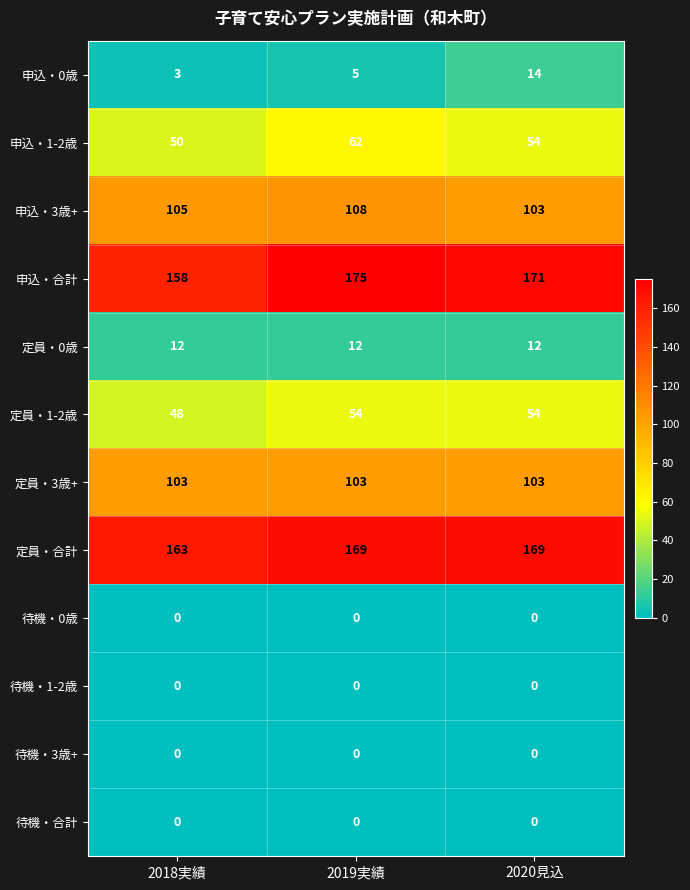

What is the difference between the 申込・3歳+ values at 2020見込 and 2019実績?

5